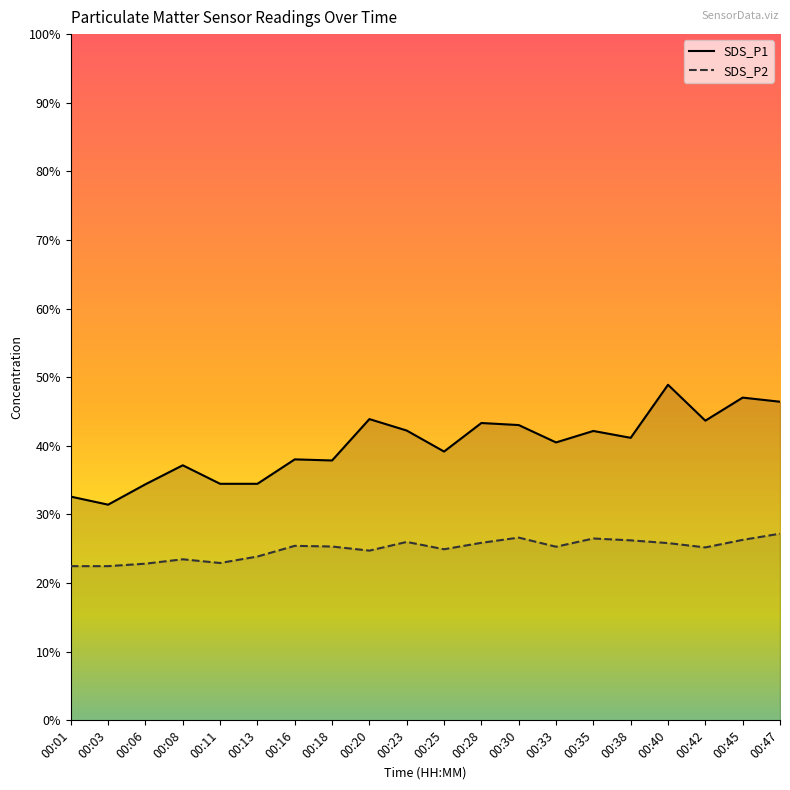

How many lines are shown in the chart?

2